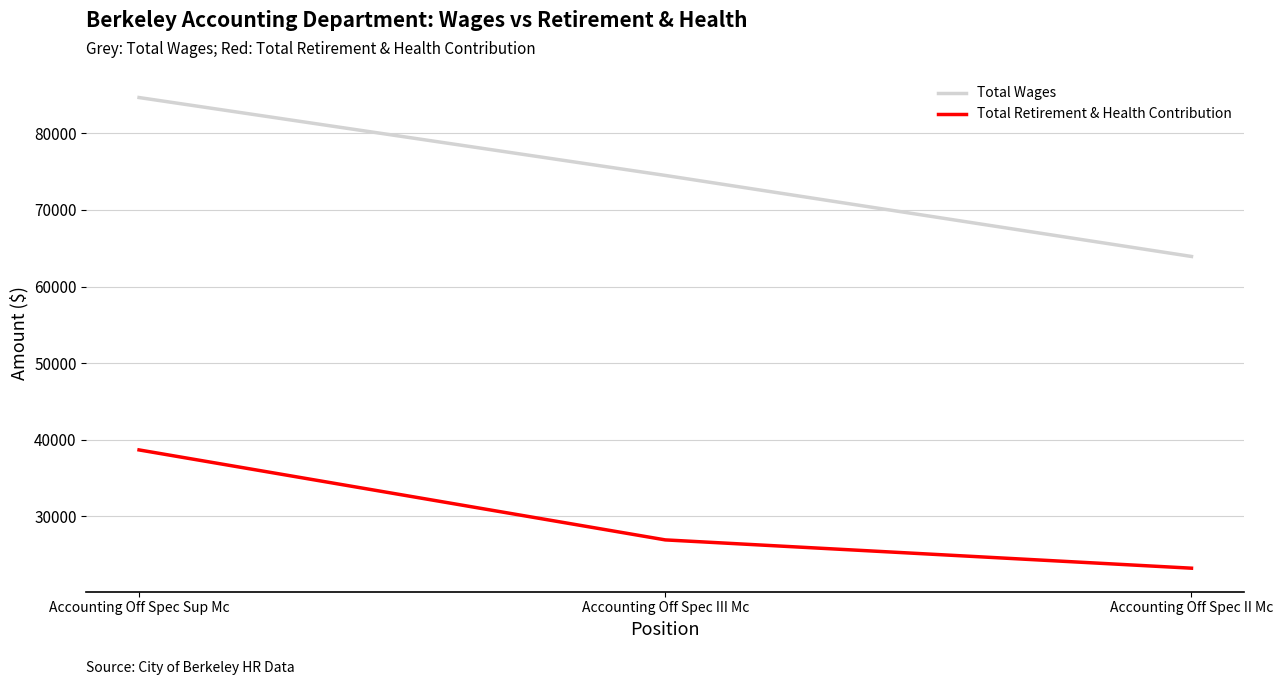

The Total Wages series shows 74496 at Accounting Off Spec III Mc. True or false?

True